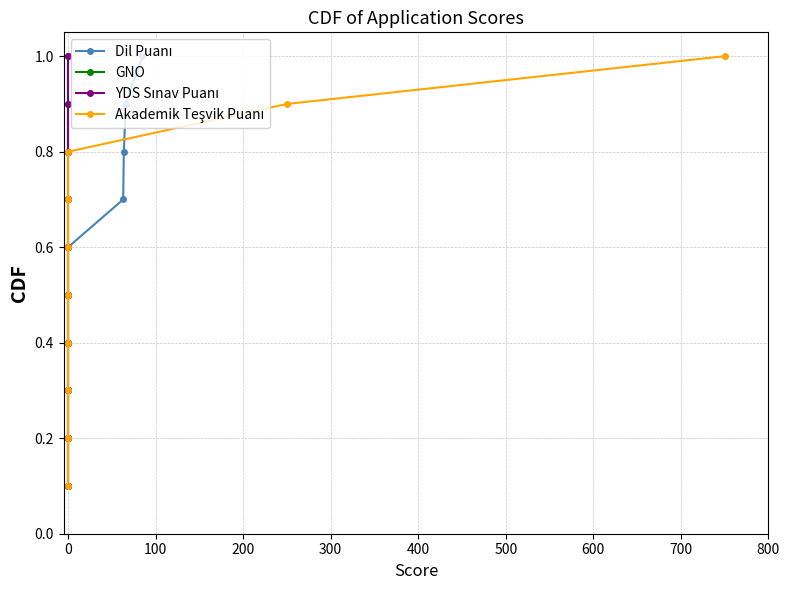

The value of Akademik Teşvik Puanı at 0 is 0.2. True or false?

False